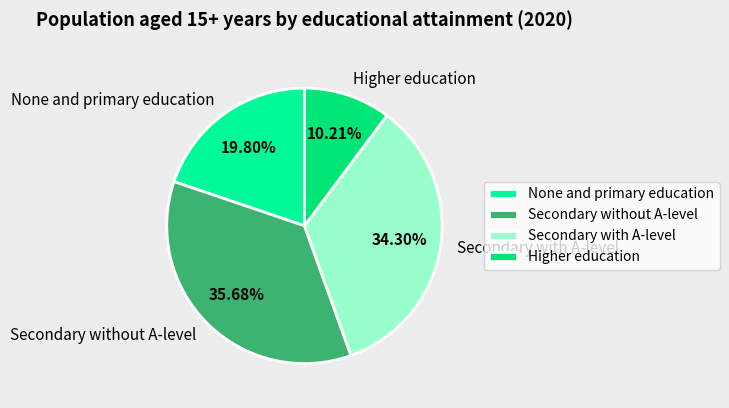

What is the smallest slice in the pie chart?

Higher education